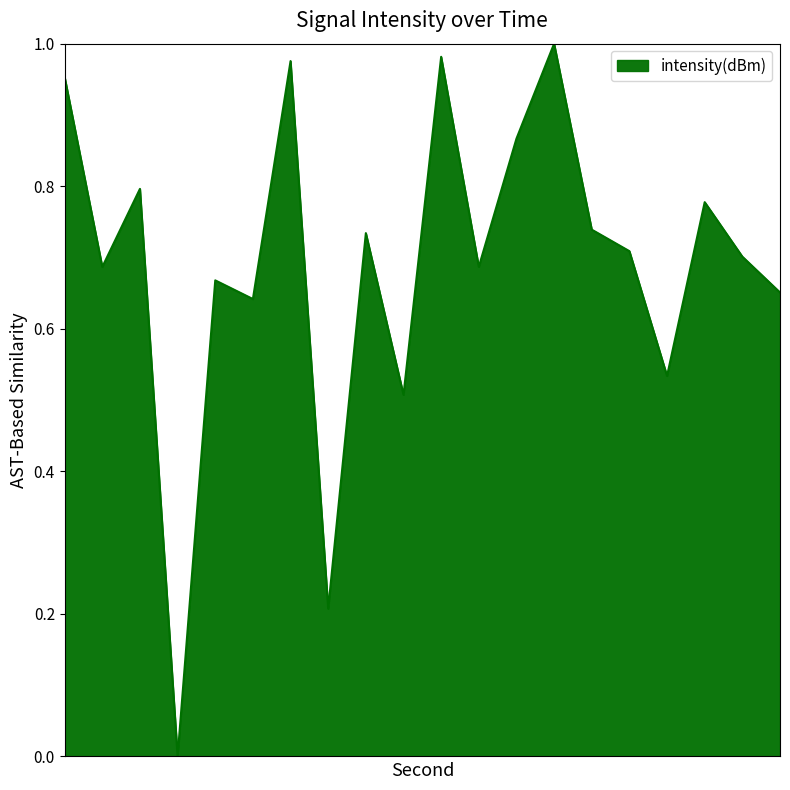

True or false: there are more than 1 points higher than both neighbors.

True